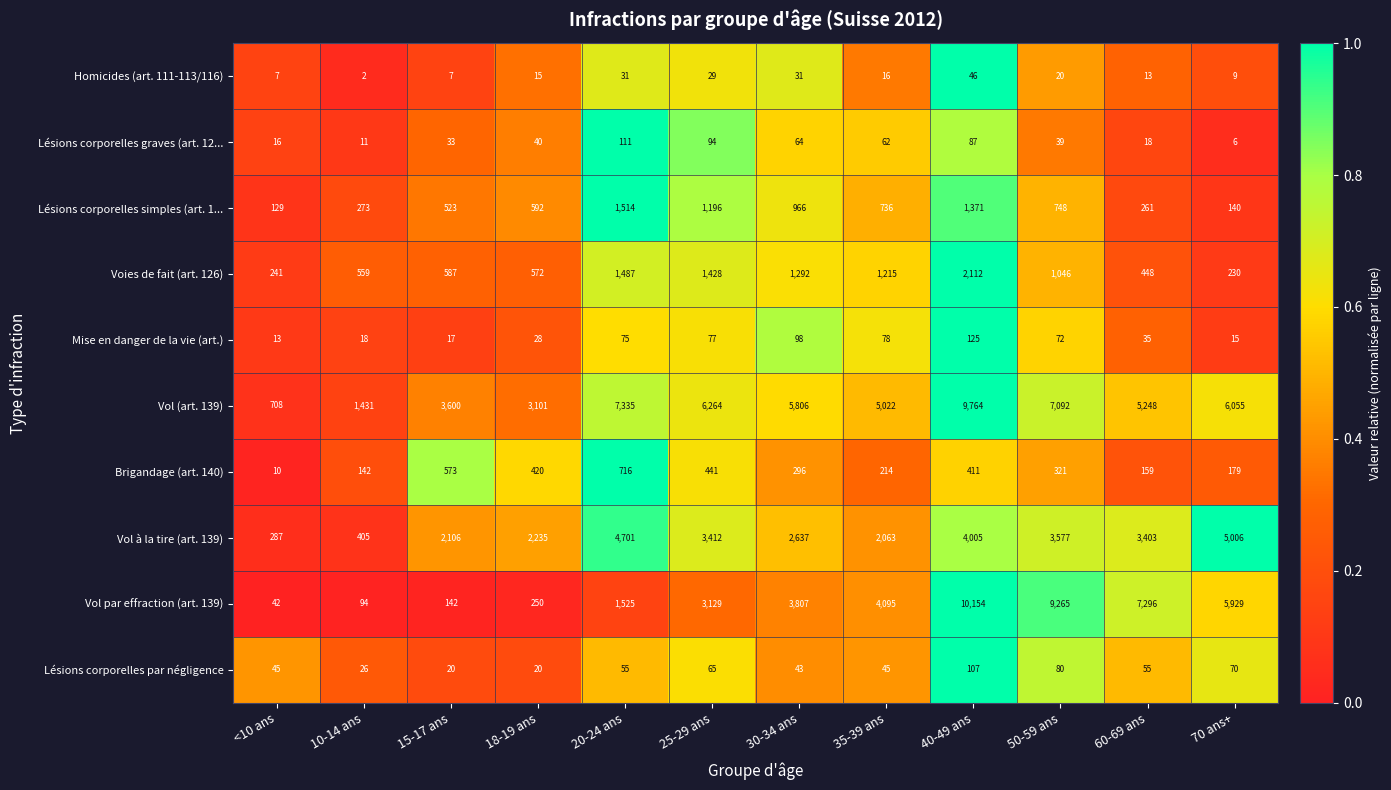

The value of Brigandage (art. 140) at 70 ans+ is 317. True or false?

False